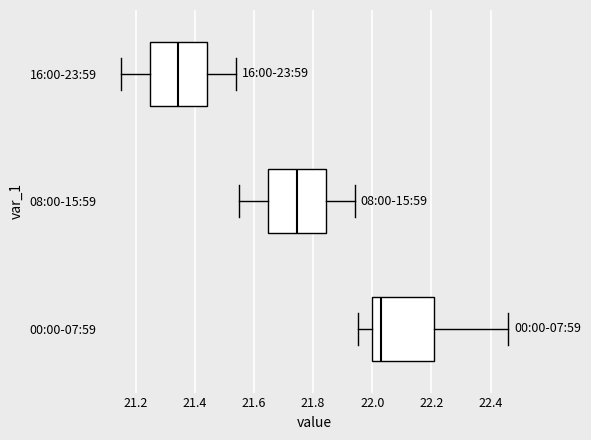

Reading bottom to top, transcribe this box plot: for each box, give where its median line is, the range the box spans, and where its two whiskers end, as read against the x-axis. The values are not printed on the chart, so give them approximately, as read against the axis.

00:00-07:59: median 22.04, box 22.00 to 22.20, whiskers 21.96 to 22.46
08:00-15:59: median 21.74, box 21.64 to 21.84, whiskers 21.56 to 21.94
16:00-23:59: median 21.34, box 21.24 to 21.44, whiskers 21.16 to 21.54